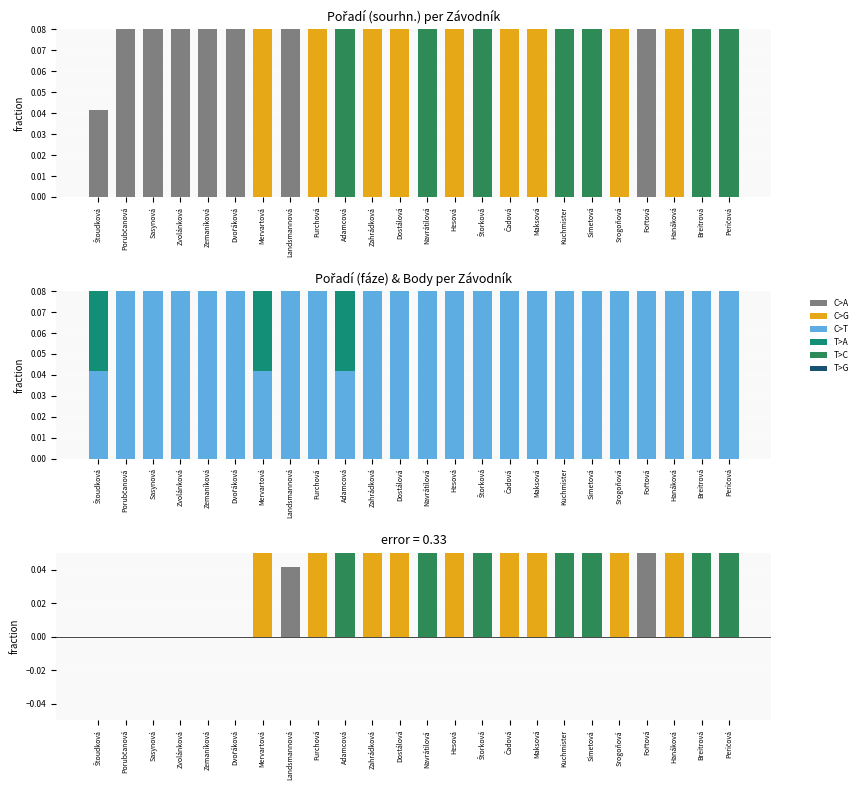

Between Hesová and Hanáková, which series saw the biggest shift?

Pořadí (fáze)